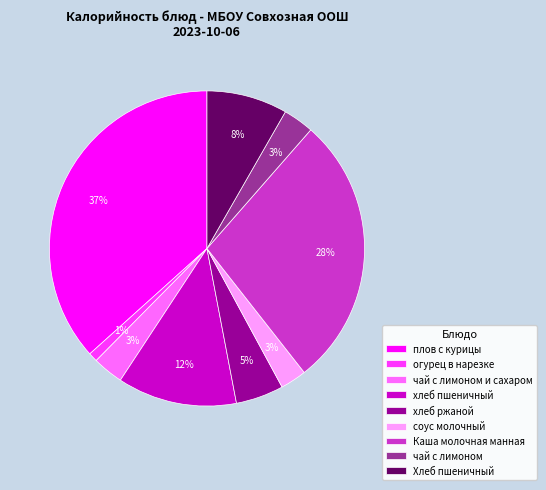

To the nearest percent, what is the difference between the largest and smallest slice percentages?

36%